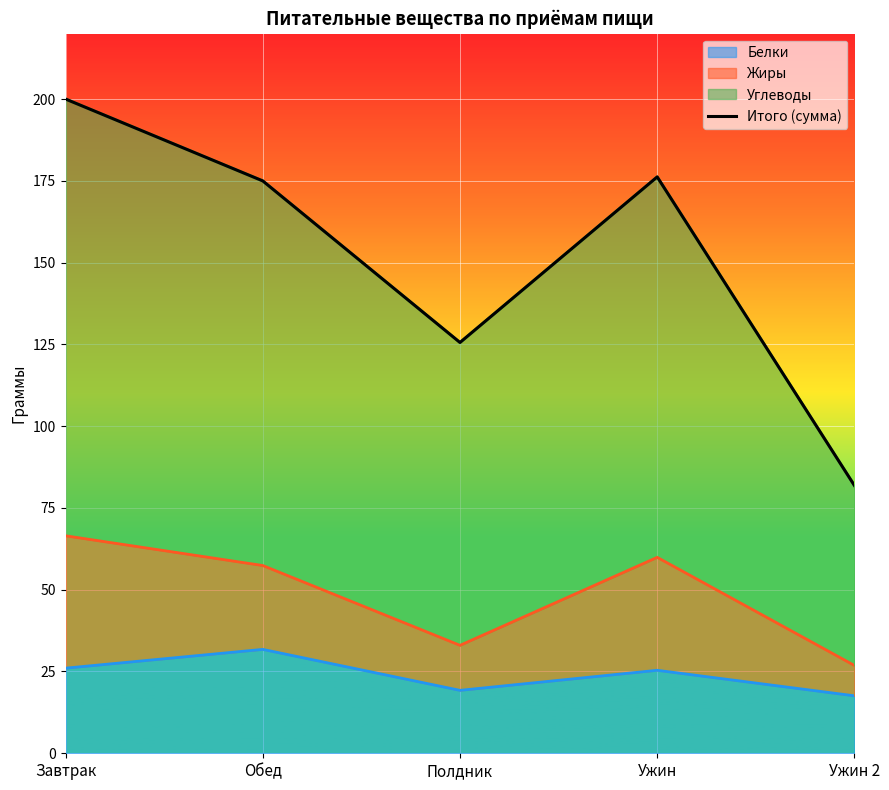

What is the difference between the values at Обед and Завтрак?

25.0